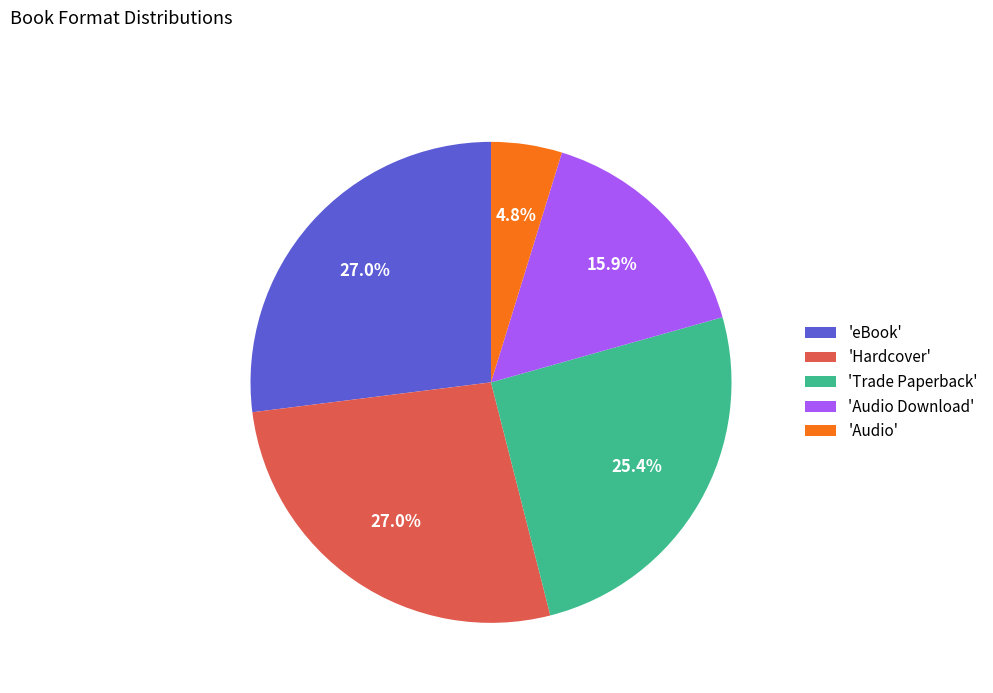

What is the smallest slice in the pie chart?

'Audio'